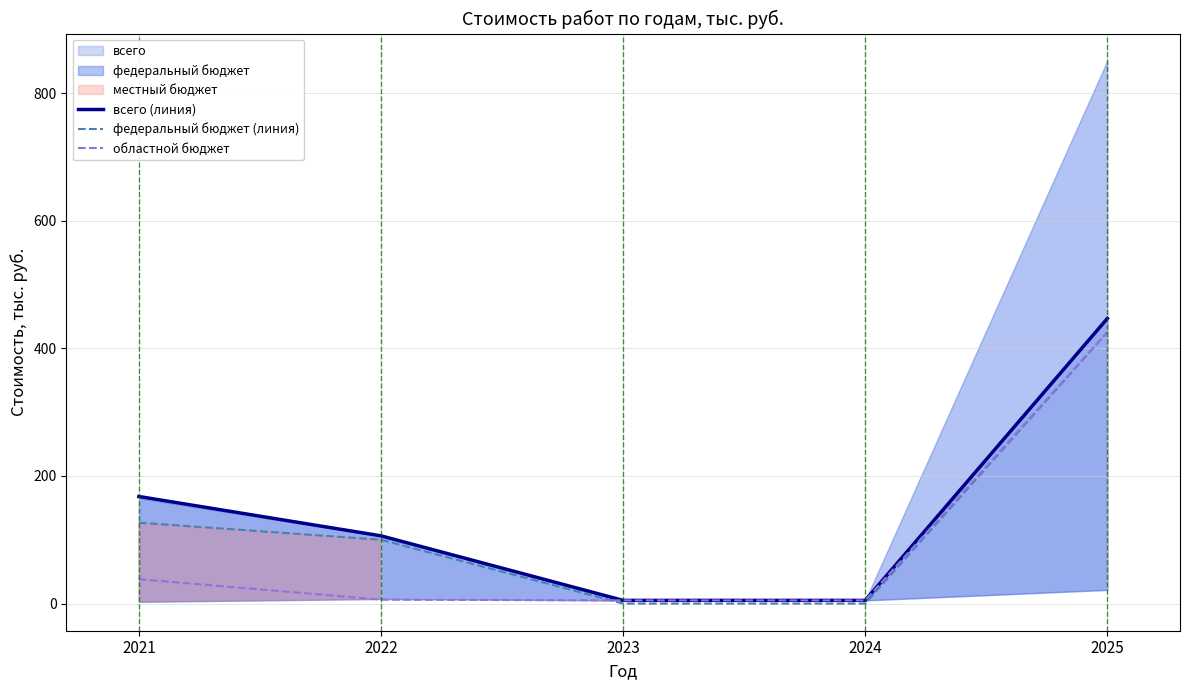

Between 2022 and 2023, which is larger?

2022